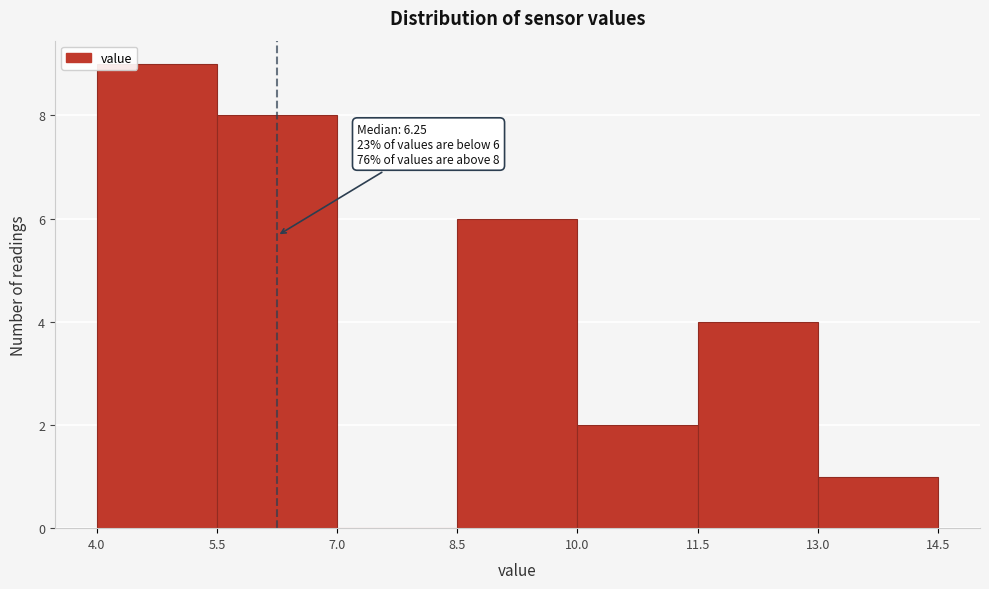

Which range on the x-axis has the tallest bar?

4.0 to 5.5